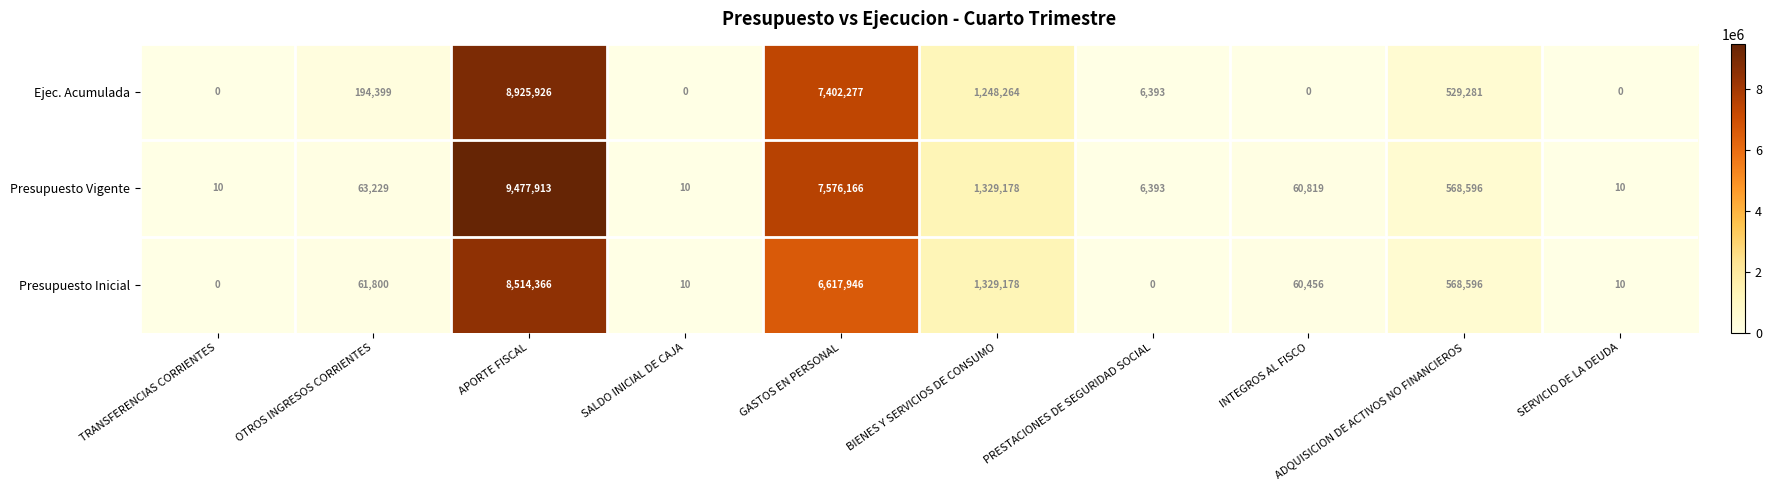

The Presupuesto Vigente series shows 10 at SALDO INICIAL DE CAJA. True or false?

True